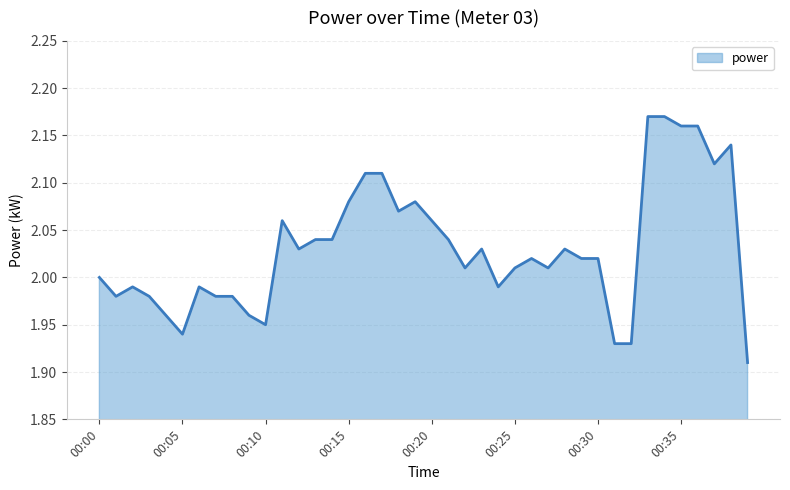

What is the difference between the maximum and minimum values?

0.3